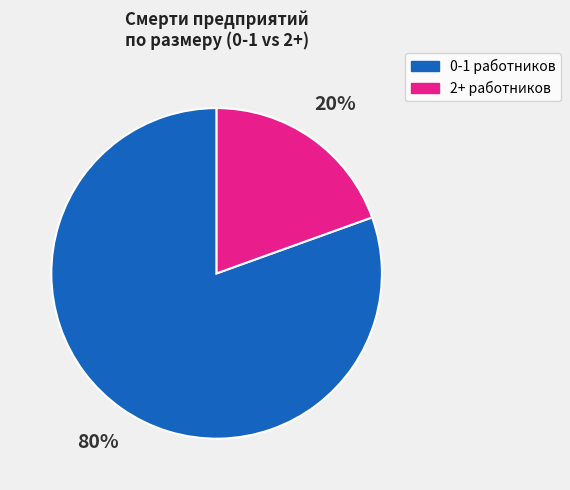

Count the number of slices in the pie.

2